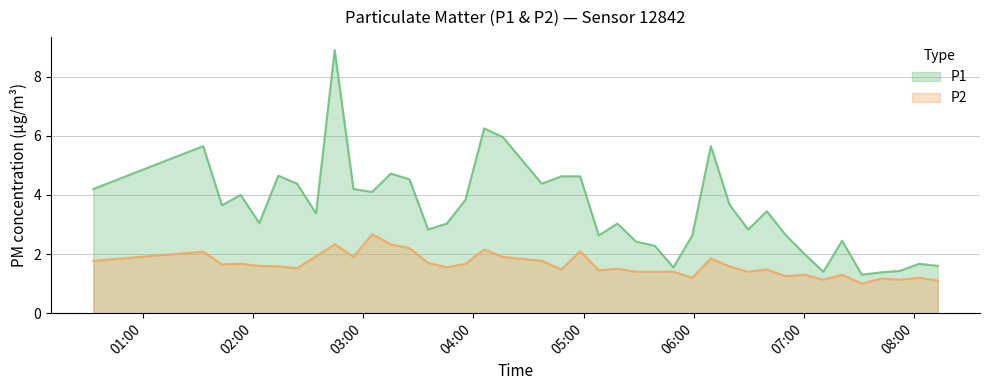

Which series has the largest total across all categories?

P1